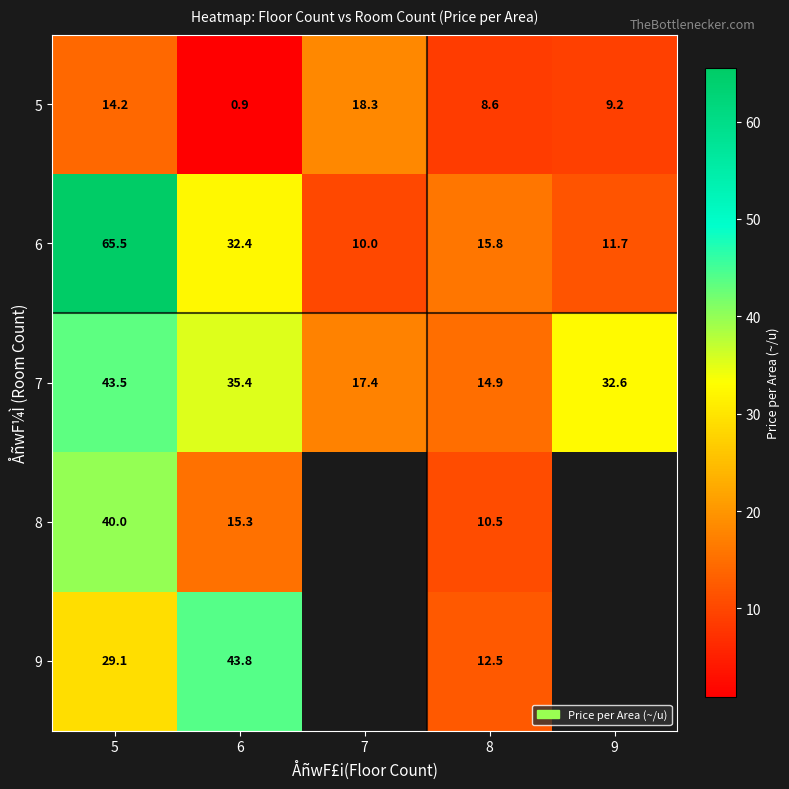

What is the maximum value for 7?

43.5